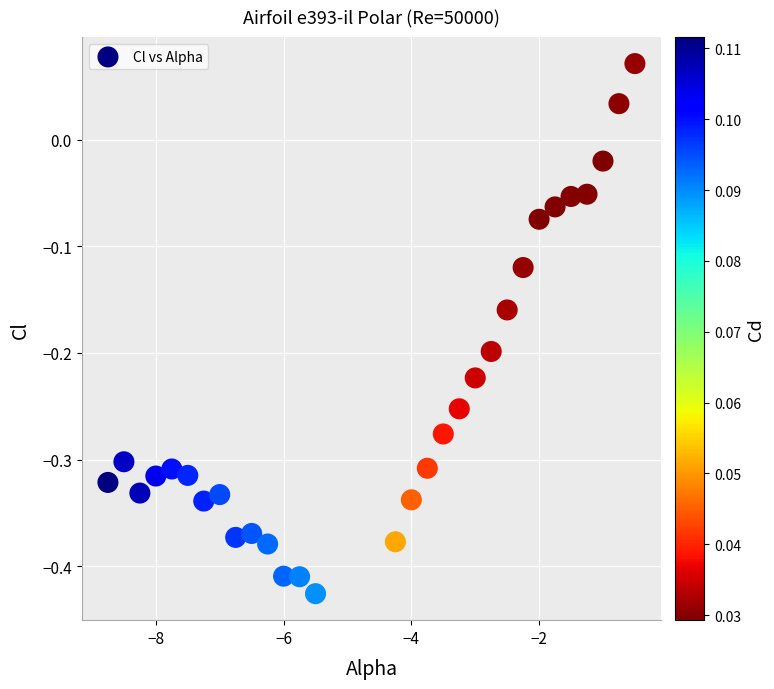

What is the range of X values (max minus min)?

8.2